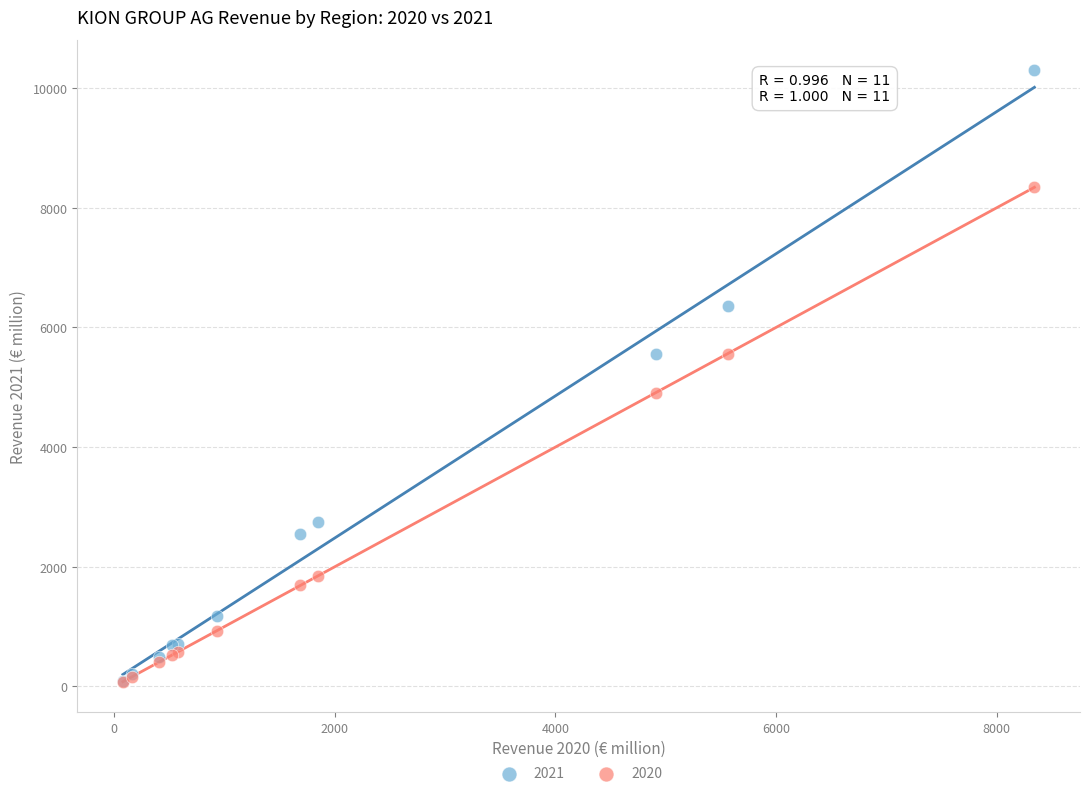

In the 2020 series, what Y value is closest to 4210?

4907.7